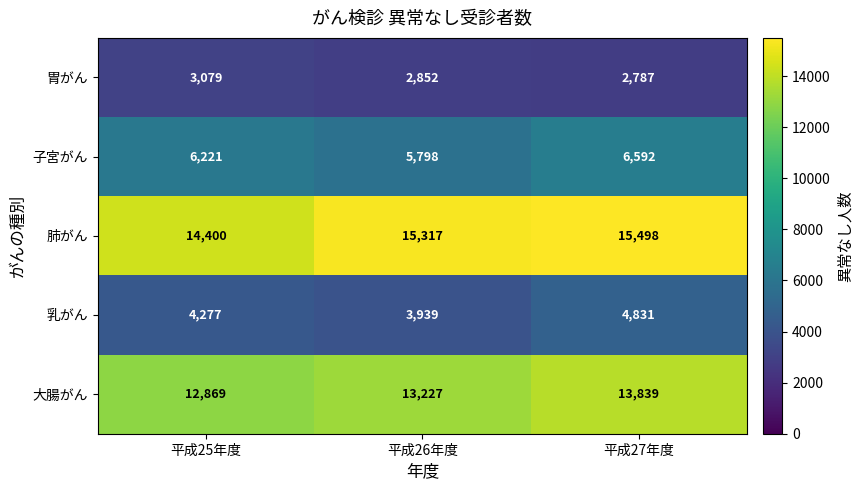

Which label corresponds to the smallest value in the chart?

平成27年度